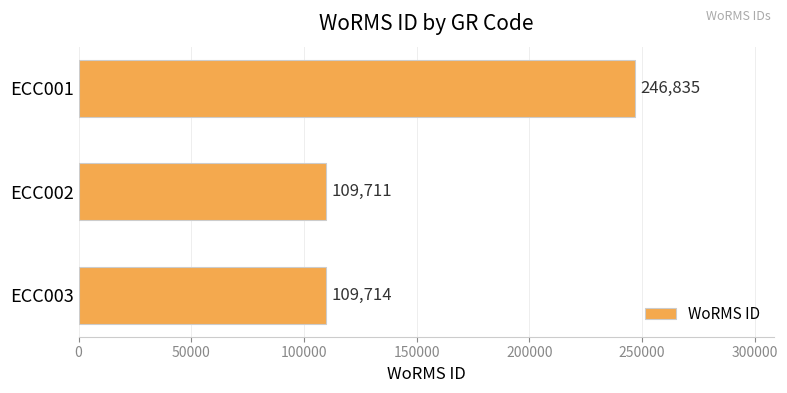

Rank the categories by value from lowest to highest.

ECC002, ECC003, ECC001